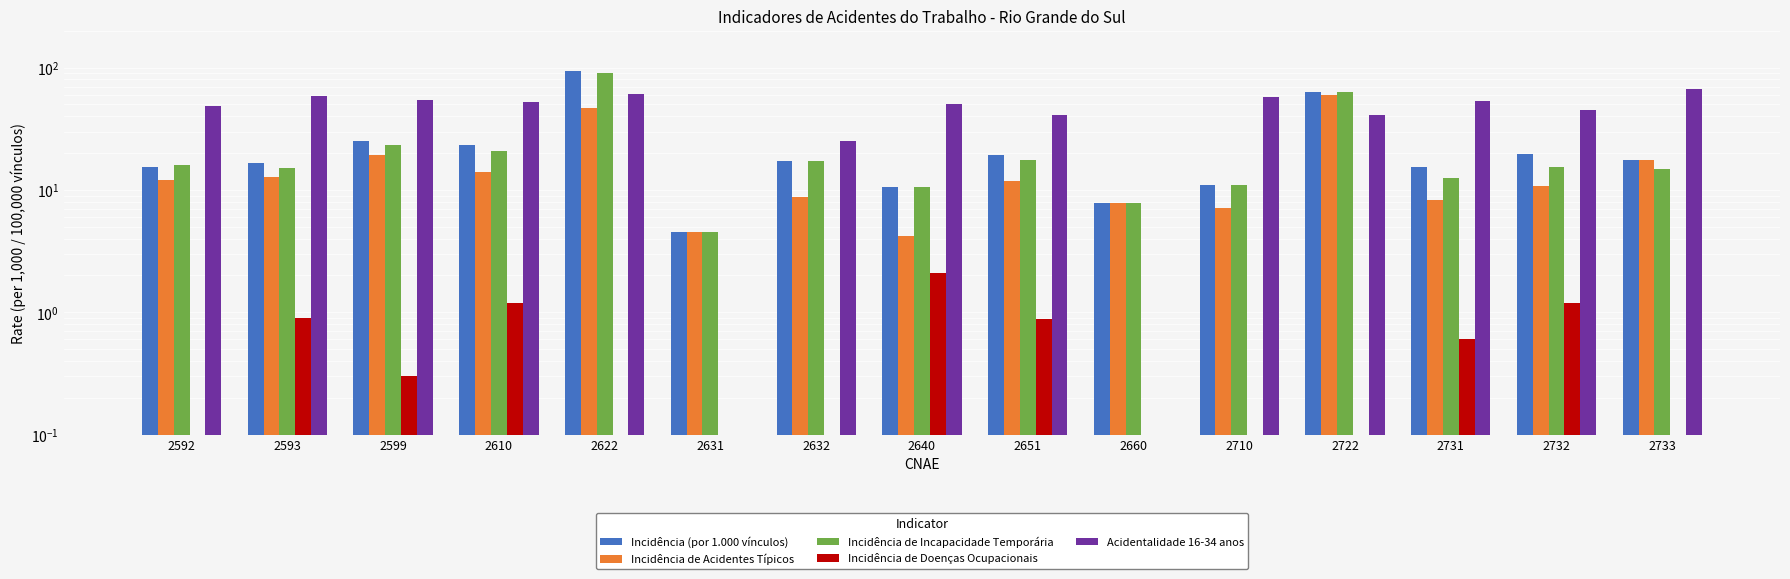

What is the difference between the maximum and minimum values in the Acidentalidade 16-34 anos series?

66.7